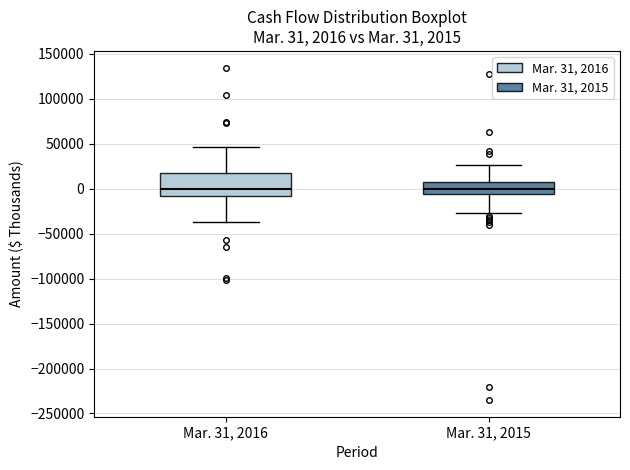

Comparing the boxes themselves (not the whiskers), which one is the tallest?

Mar. 31, 2016